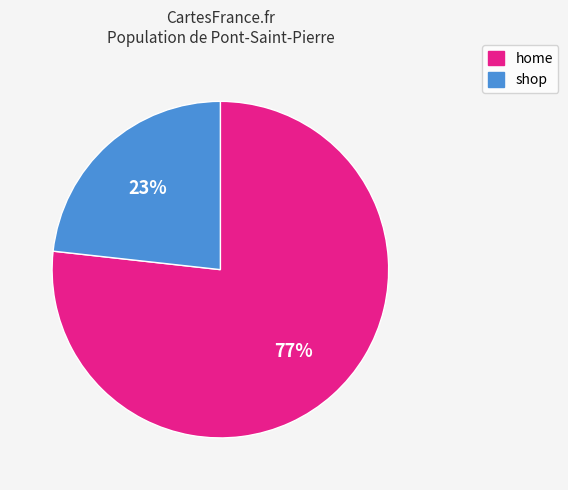

To the nearest percent, what is the difference between the largest and smallest slice percentages?

54%